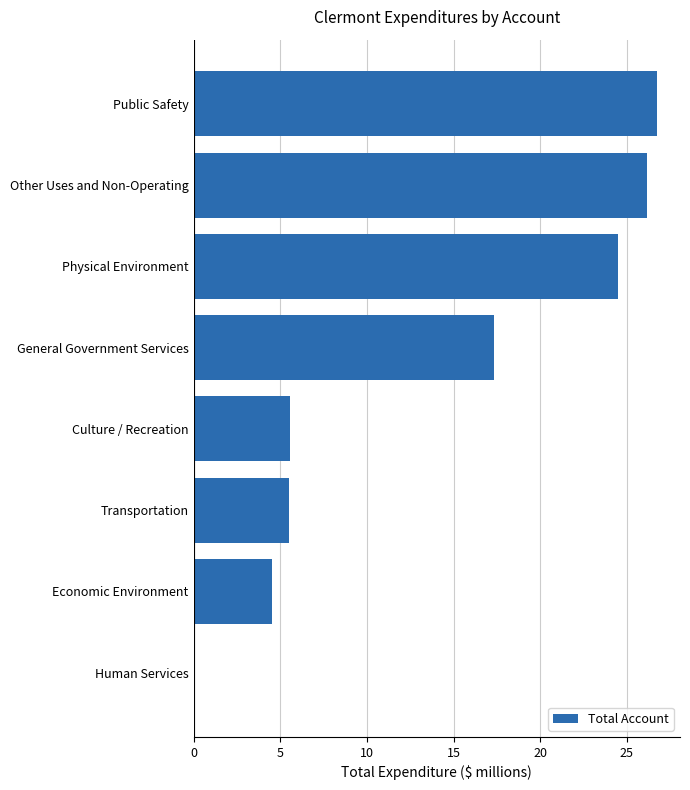

Between Culture / Recreation and General Government Services, which is larger?

General Government Services